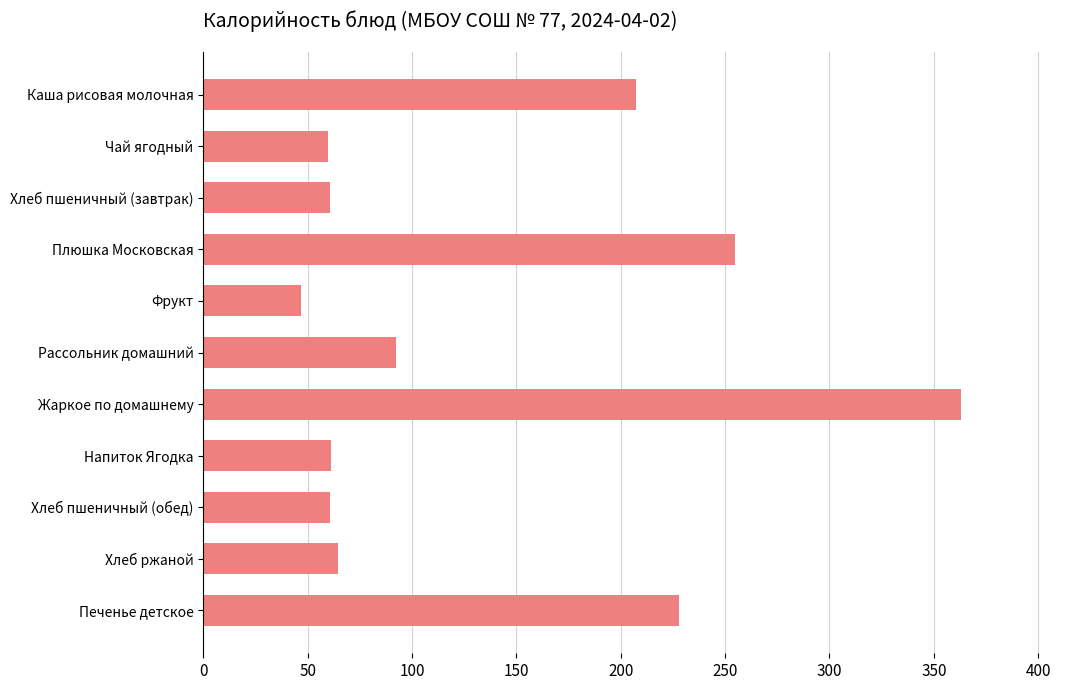

What is the minimum value shown in the chart?

47.0